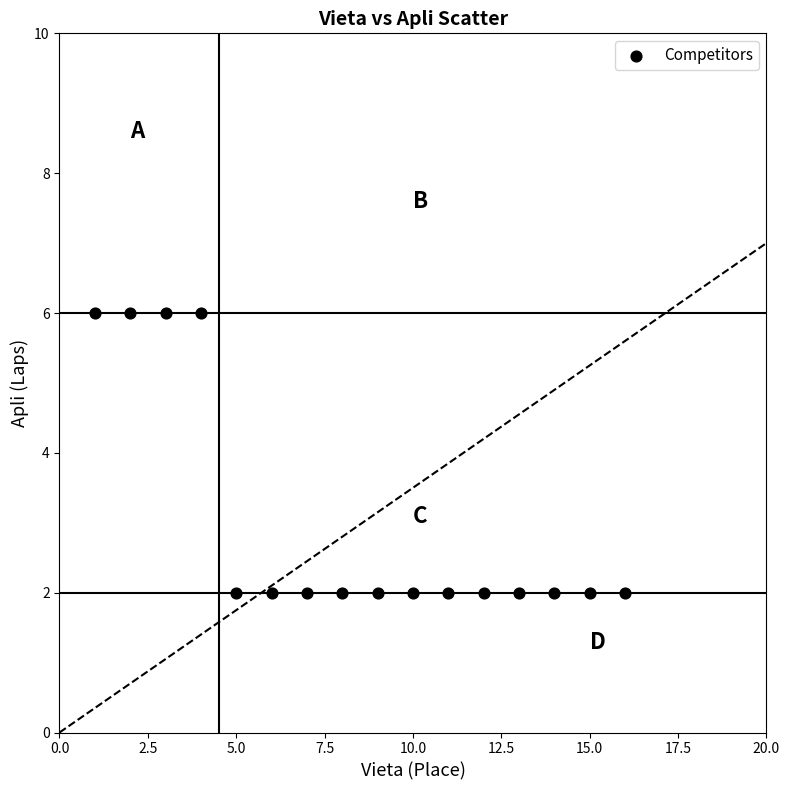

What is the range of Y values (max minus min)?

4